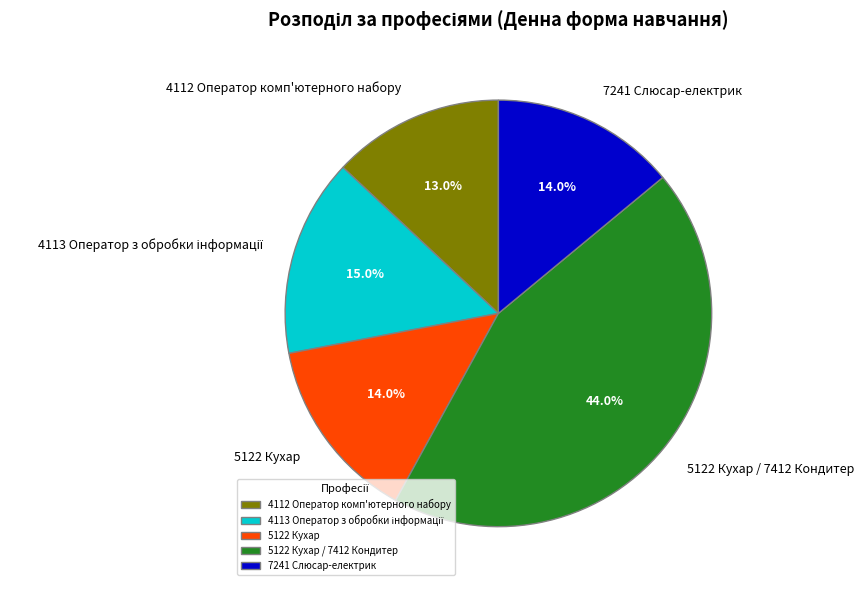

Which has a higher value, 5122 Кухар / 7412 Кондитер or 5122 Кухар?

5122 Кухар / 7412 Кондитер